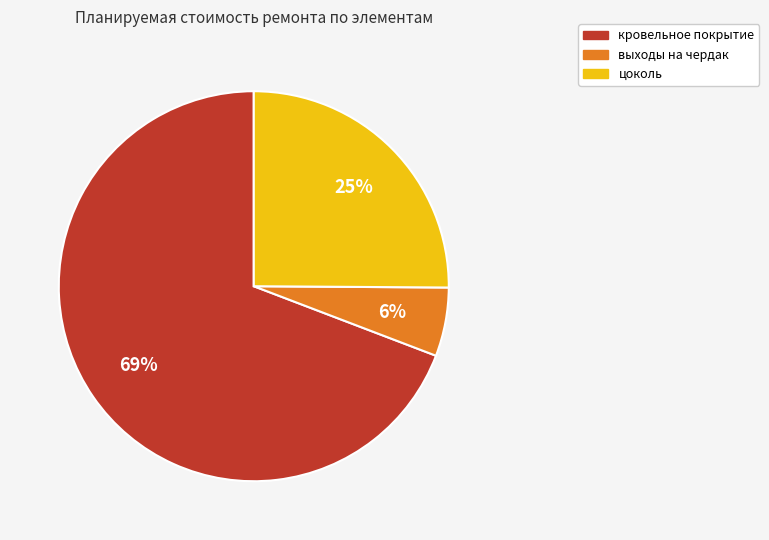

Which slice is the largest?

кровельное покрытие